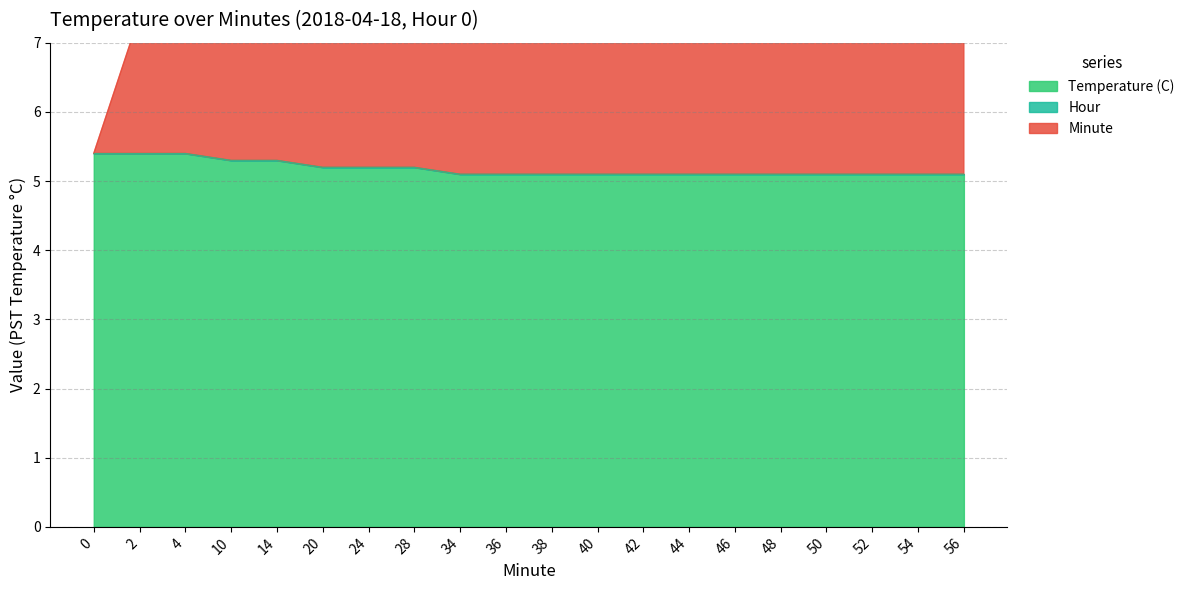

True or false: Temperature (C) has more than 0 points higher than both neighbors.

False